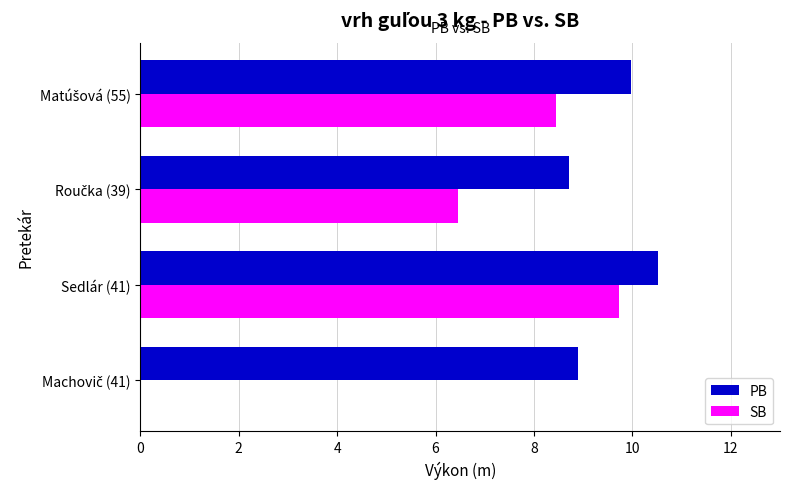

Which category has the highest value in the PB series?

Sedlár (41)